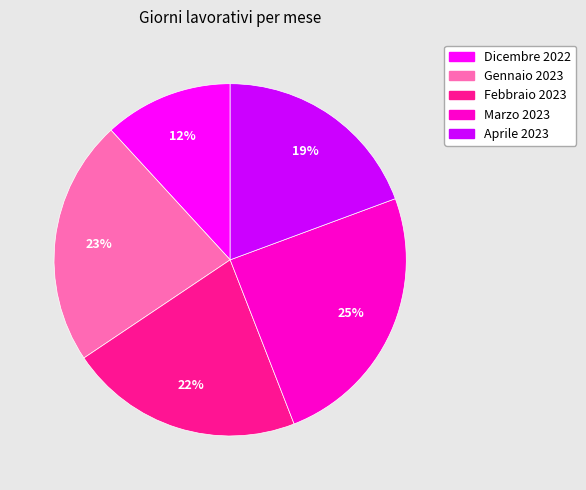

To the nearest percent, what percentage of the pie is Gennaio 2023?

23%